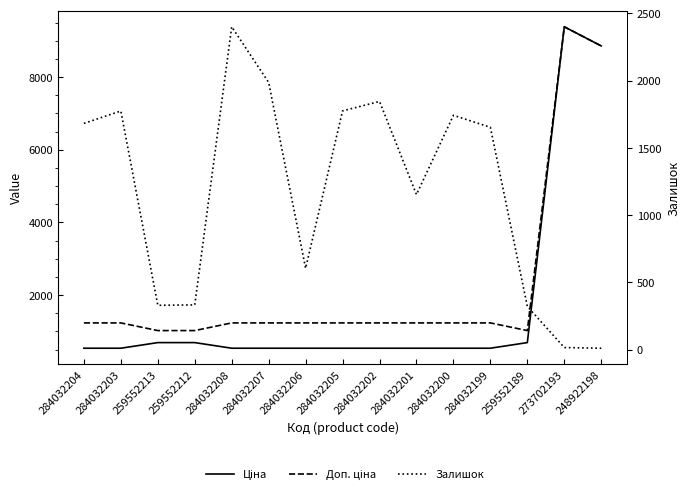

How many values in the Ціна series exceed 539?

5